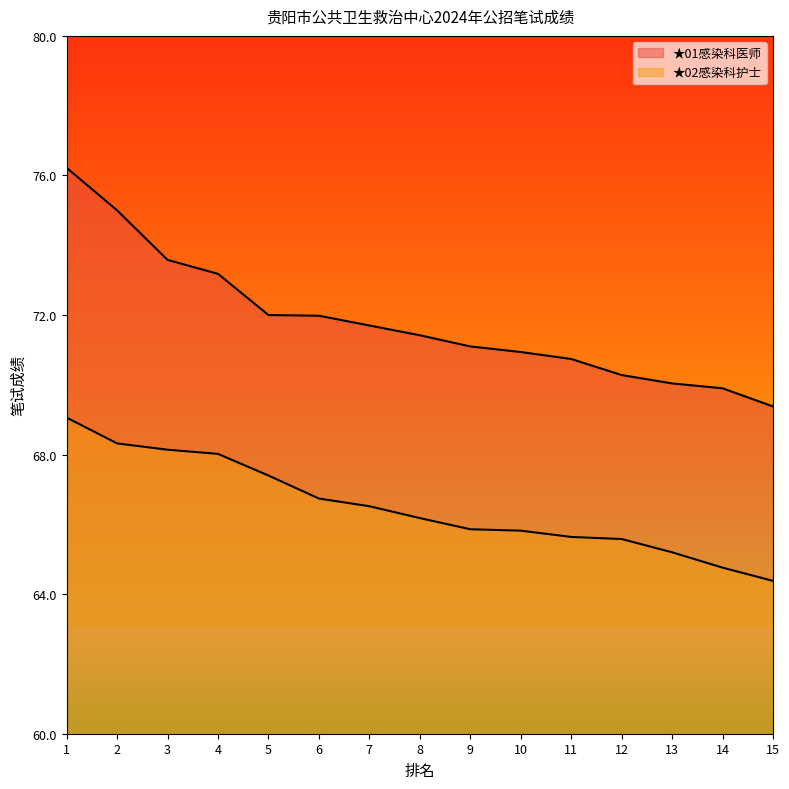

True or false: ★02感染科护士 and ★01感染科医师 intersect in this chart.

False